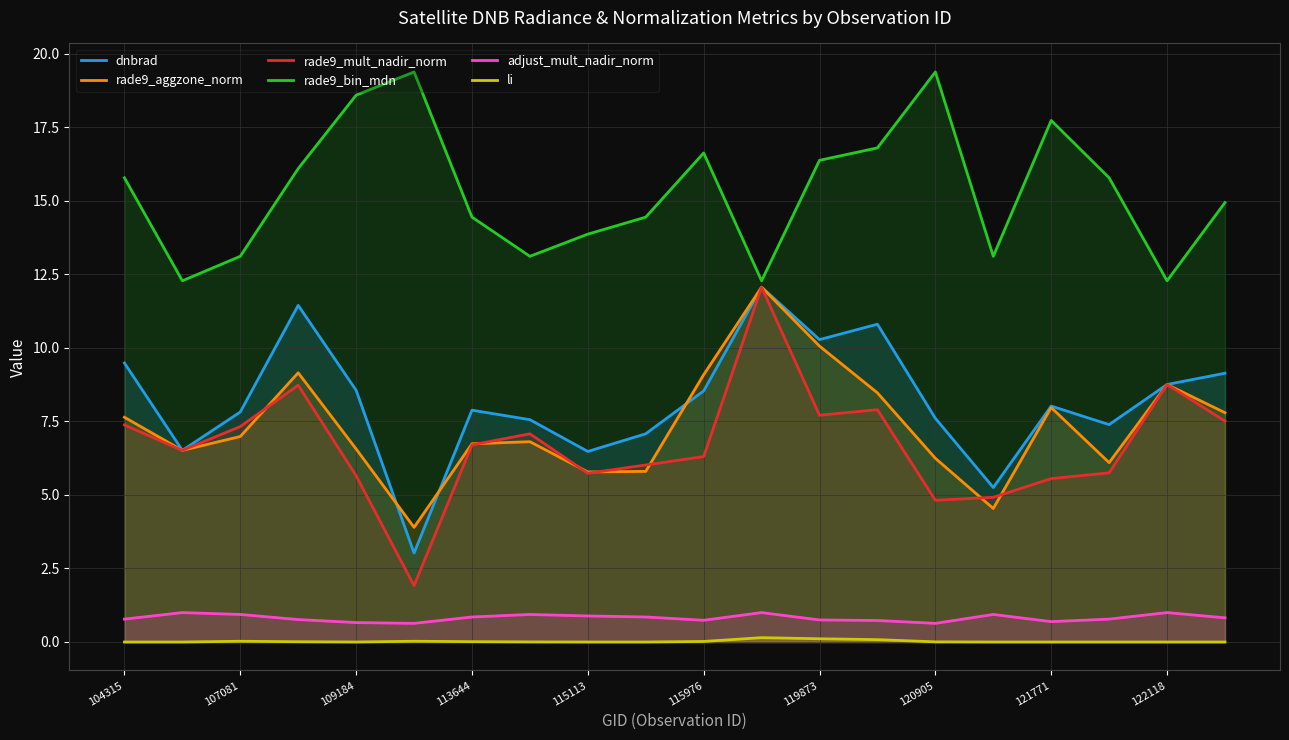

What is the spread (max minus min) of values at 104315?

15.8